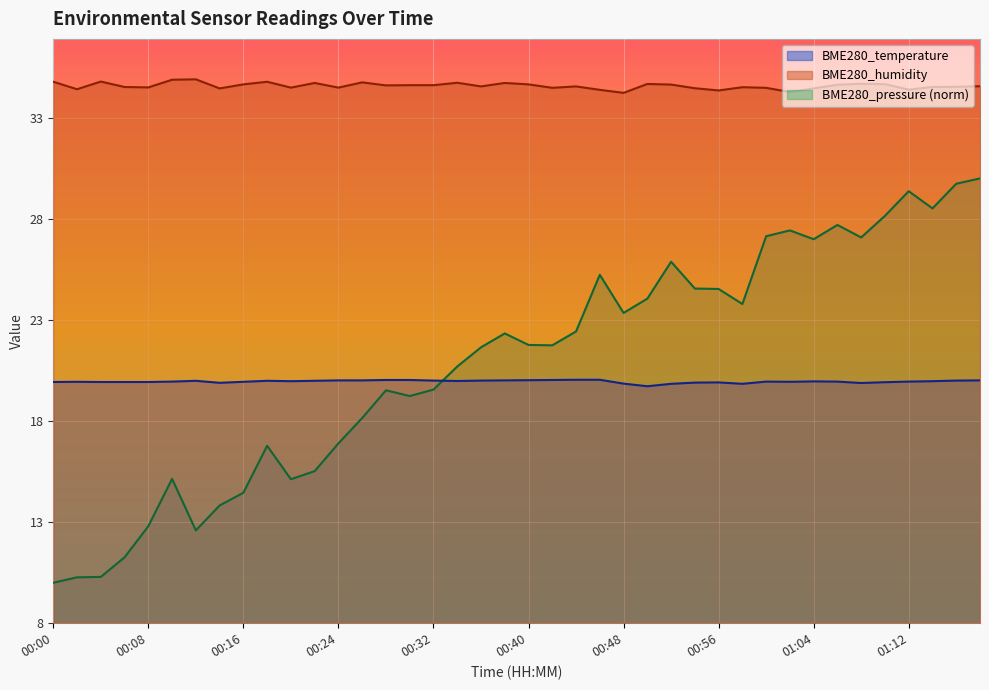

Where is the first local maximum for BME280_humidity?

00:04